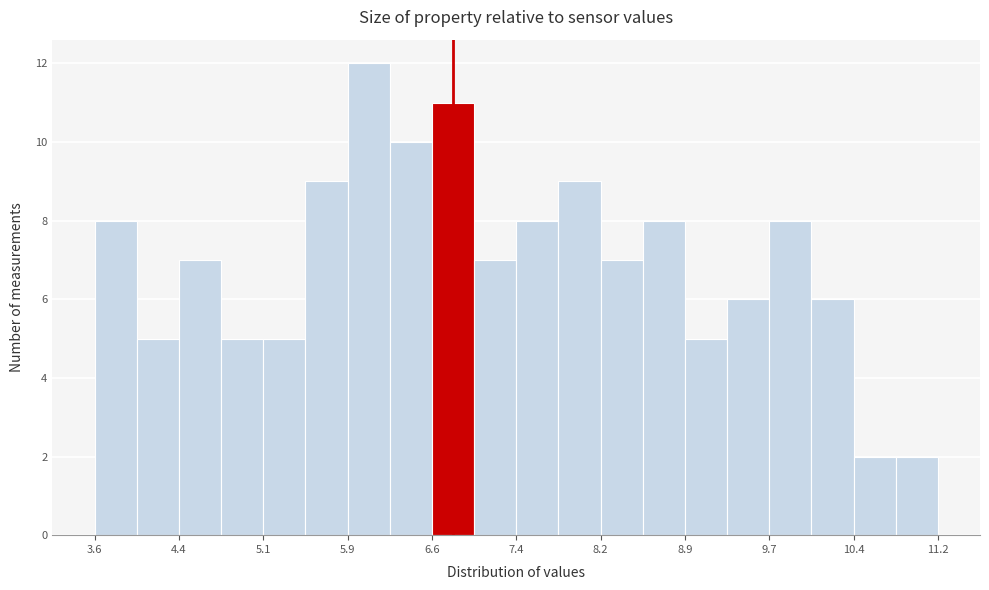

Read against the x-axis, roughly where is the centre of the tallest bar?

6.1